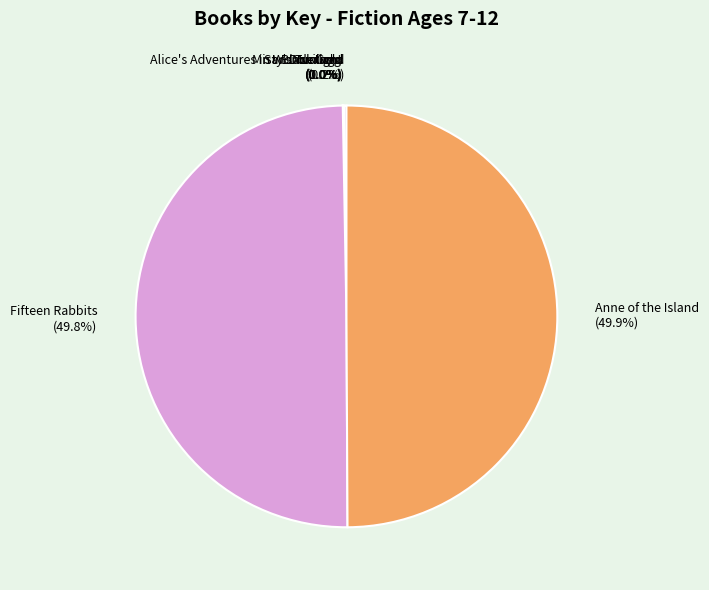

What portion of the pie excludes Fifteen Rabbits (49.8%)?

50.2%